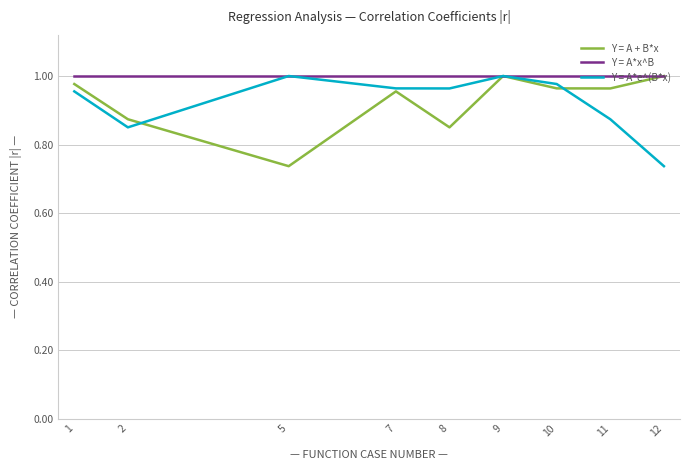

True or false: Y = A + B*x has a value of 0.3 at 5.

False